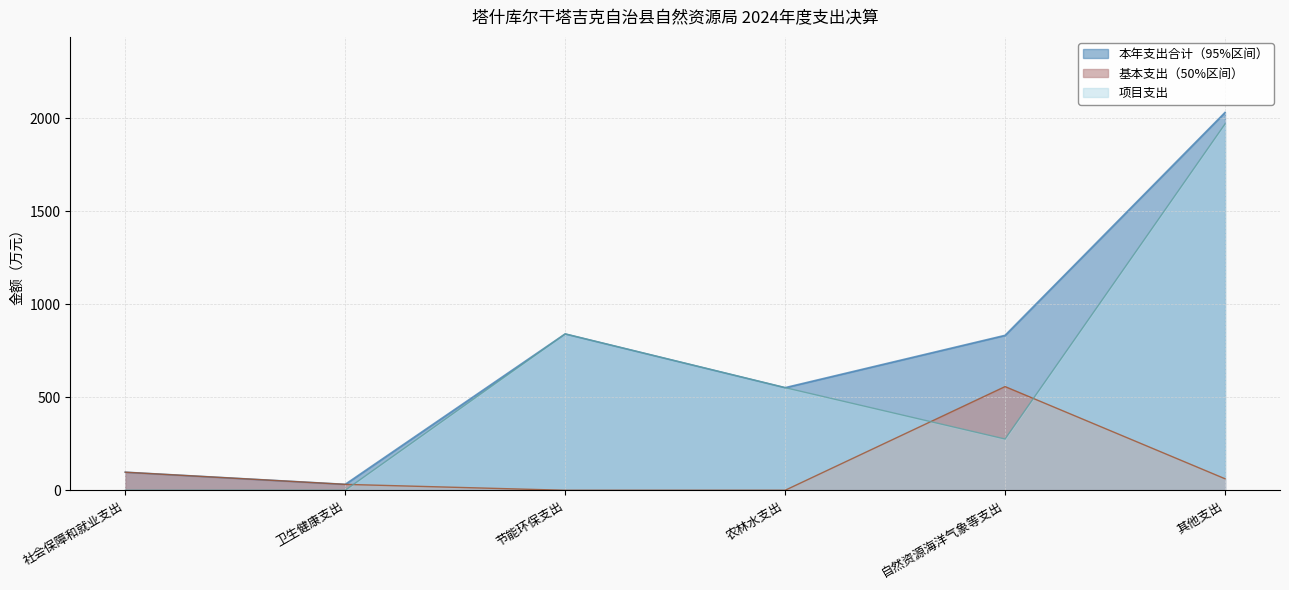

Count the number of data series in this chart.

3